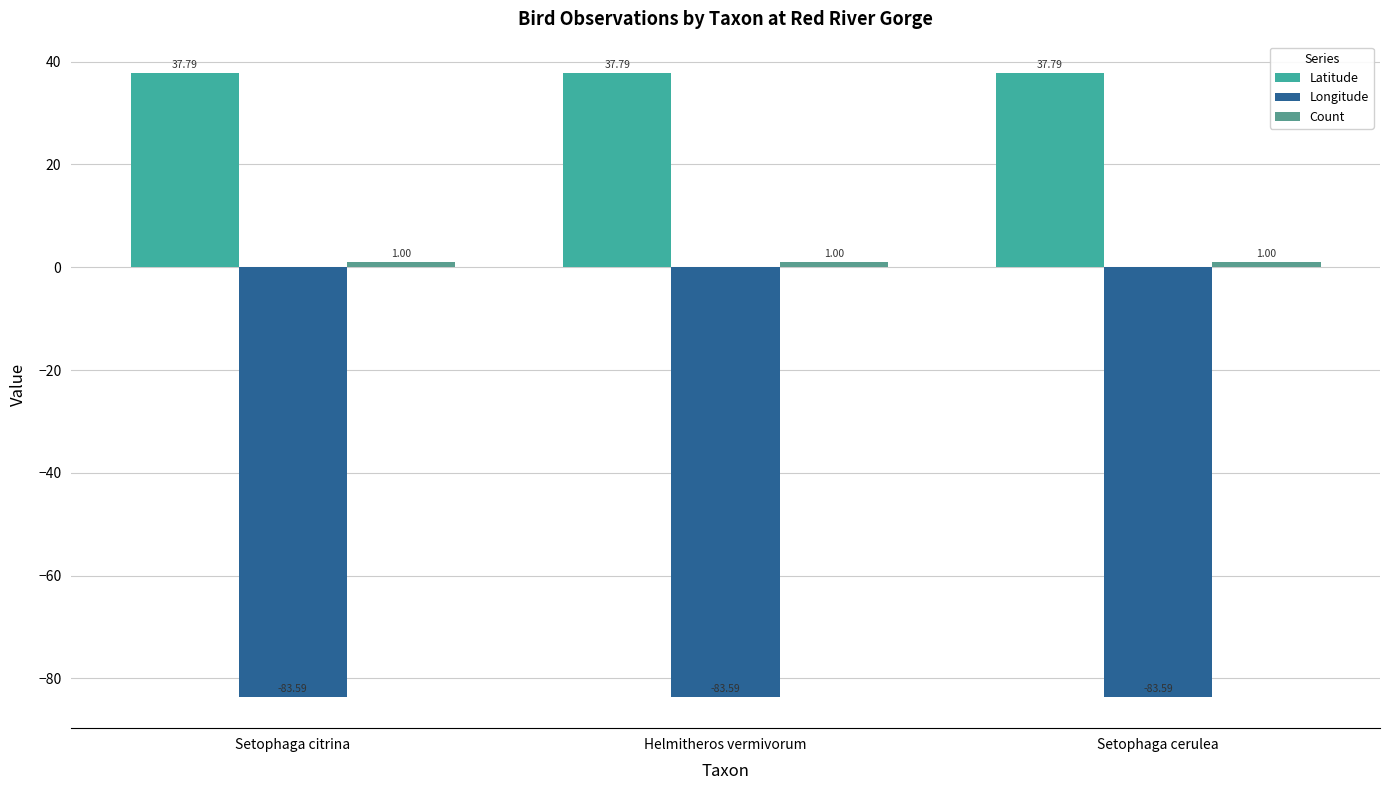

Is the value of Longitude at Helmitheros vermivorum greater than the value of Count at Setophaga cerulea?

No